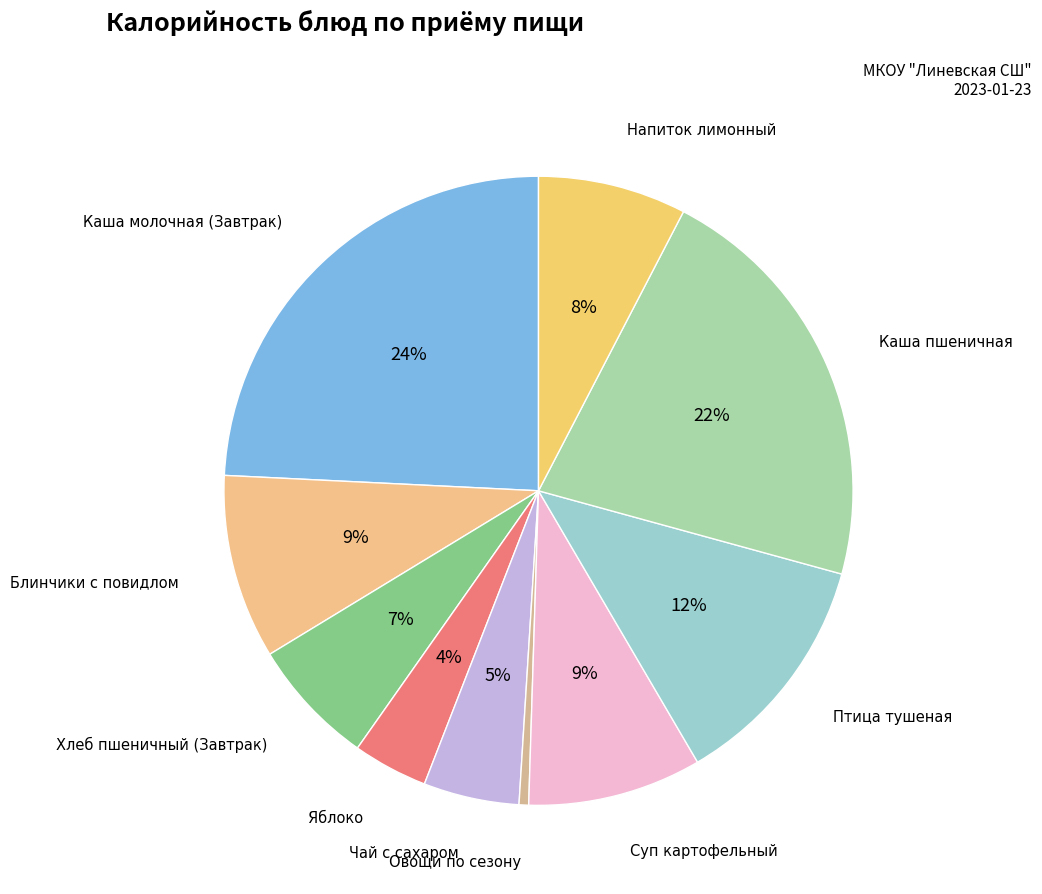

How many segments does this pie chart have?

10